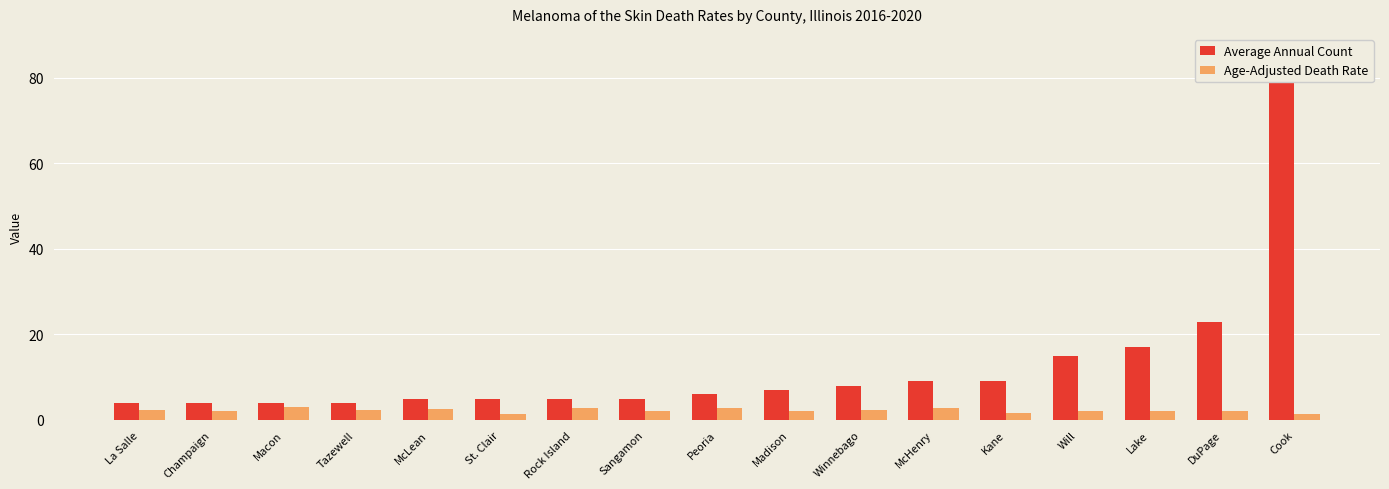

What is the smallest value displayed?

1.4